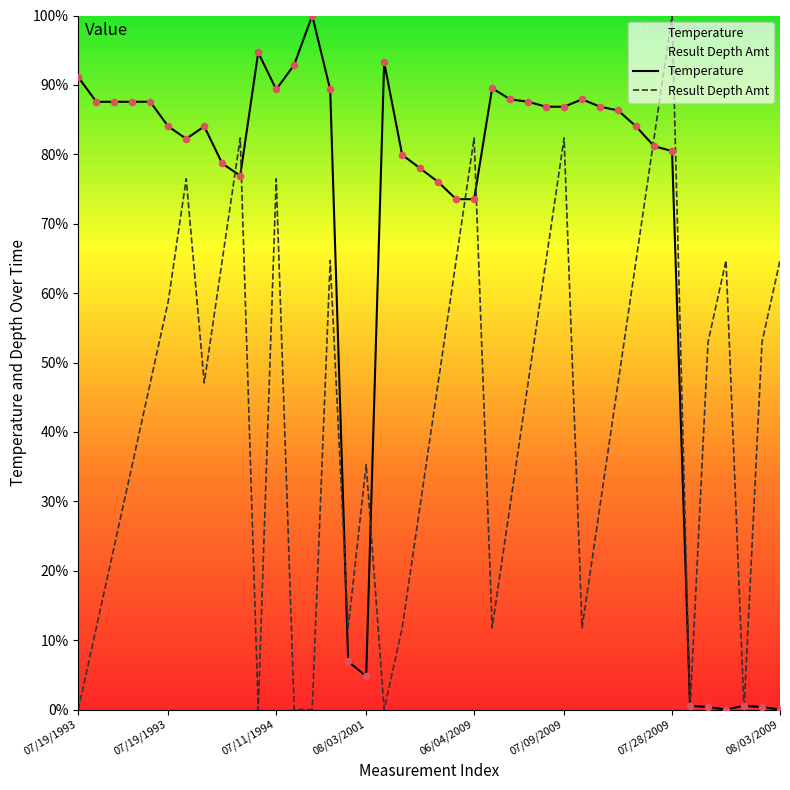

At which category is the sum across all series the highest?

07/28/2009